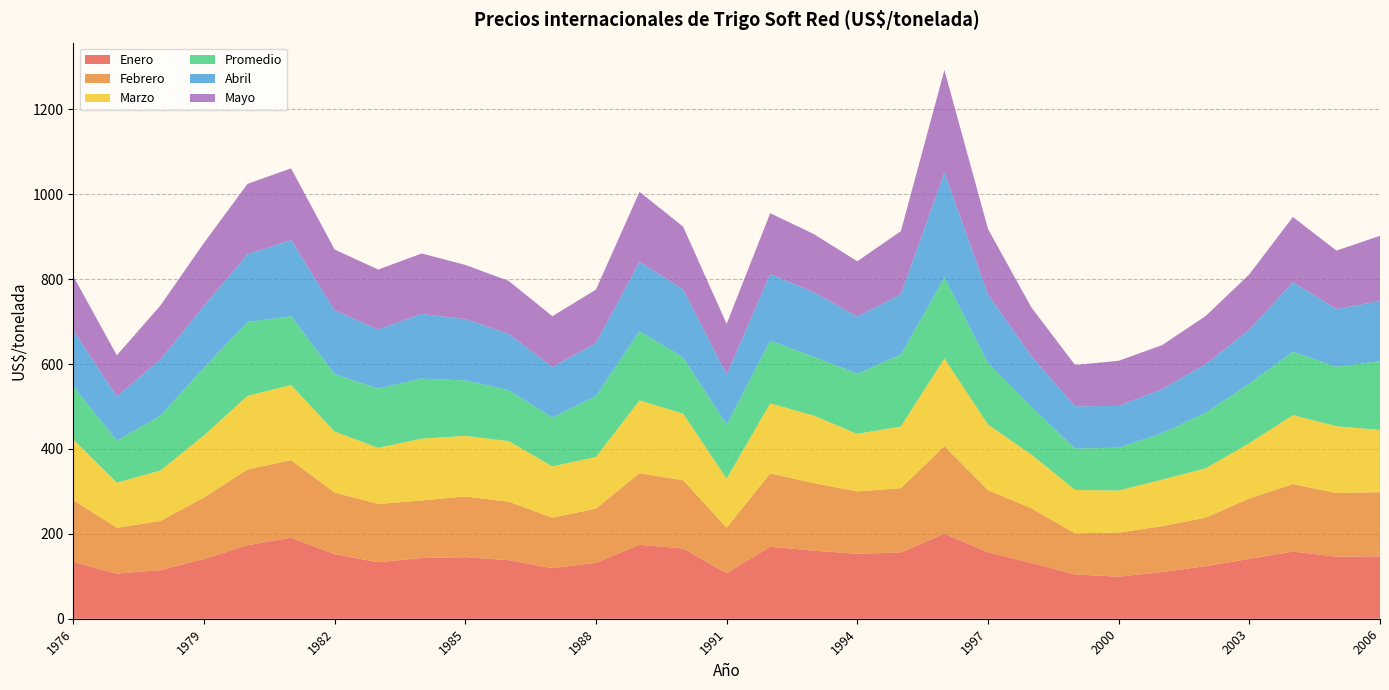

Reading right to left, transcribe all the data shown in this chart.

Enero: 147.0	146.3	158.2	141.1	123.9	110.1	99.1	104.3	131.2	156.4	200.2	156.3	153.0	160.4	169.8	107.1	165.5	174.2	131.8	119.1	138.0	145.1	143.2	133.1	152.1	190.8	173.1	140.7	114.5	106.3	133.5
Febrero: 151.2	150.0	159.0	142.4	114.4	108.1	103.8	97.0	128.9	146.6	206.3	151.1	147.1	159.1	172.8	107.4	160.9	168.6	127.7	119.1	137.7	143.0	135.4	137.2	145.2	182.8	178.7	144.8	115.8	107.9	146.2
Marzo: 146.5	157.3	162.4	130.3	116.2	109.5	99.2	102.1	126.3	154.6	206.9	145.6	135.4	159.1	164.8	115.5	156.8	171.6	121.6	120.6	142.8	142.7	145.7	132.3	143.9	177.1	173.4	146.4	118.9	106.3	142.9
Promedio: 162.3	139.9	149.3	140.2	131.3	109.5	100.9	97.6	112.2	144.8	190.5	169.0	141.9	138.6	147.4	127.1	132.7	163.2	143.6	115.1	120.1	130.7	141.5	139.5	135.0	162.1	174.1	159.6	129.0	99.2	125.4
Abril: 141.6	135.9	164.1	126.8	114.6	103.7	98.4	99.5	119.9	161.4	247.5	142.4	134.5	152.3	157.0	118.2	160.5	163.3	125.0	118.8	132.4	144.5	152.3	139.4	150.5	179.4	159.5	145.4	132.6	103.9	131.3
Mayo: 153.6	137.9	153.6	130.7	113.0	103.8	106.4	97.3	114.3	154.5	241.3	148.7	130.4	137.0	143.5	119.4	147.6	164.8	125.9	120.0	124.7	127.7	142.5	141.2	143.2	168.9	165.9	148.5	127.1	97.0	128.0